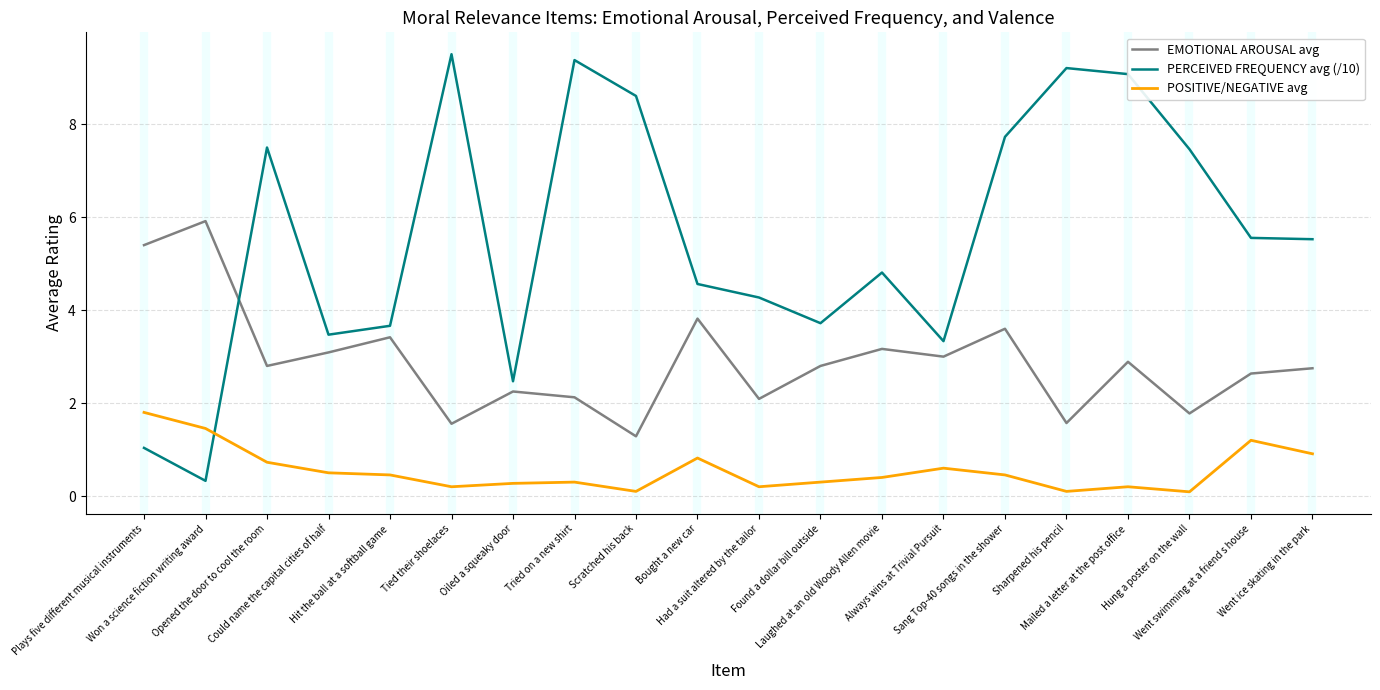

At which category does the chart reach its peak across all series?

Tied their shoelaces